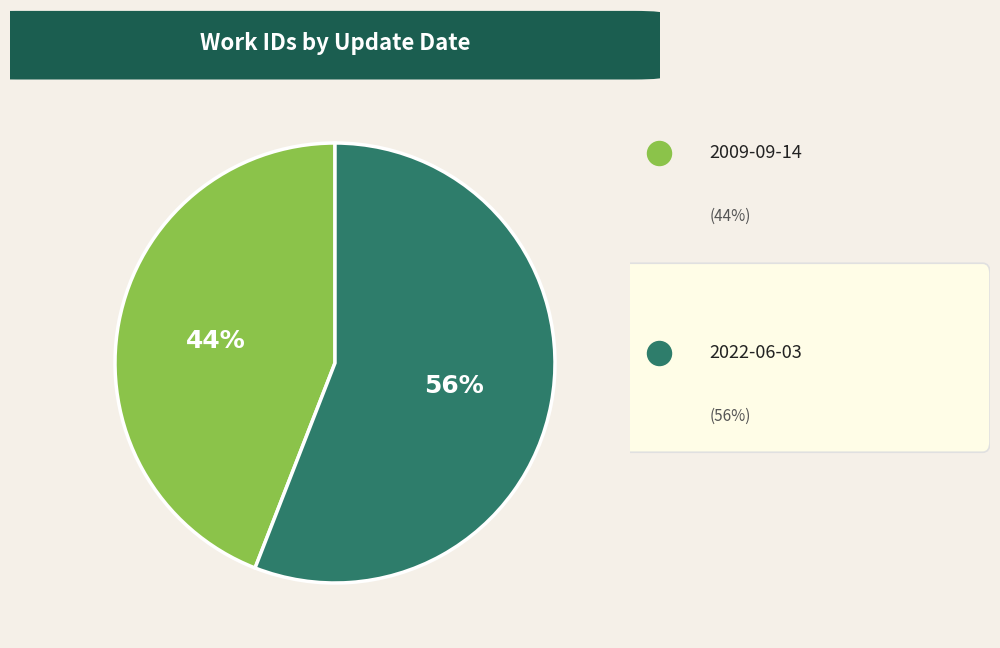

To the nearest percent, what is the average slice percentage?

50%